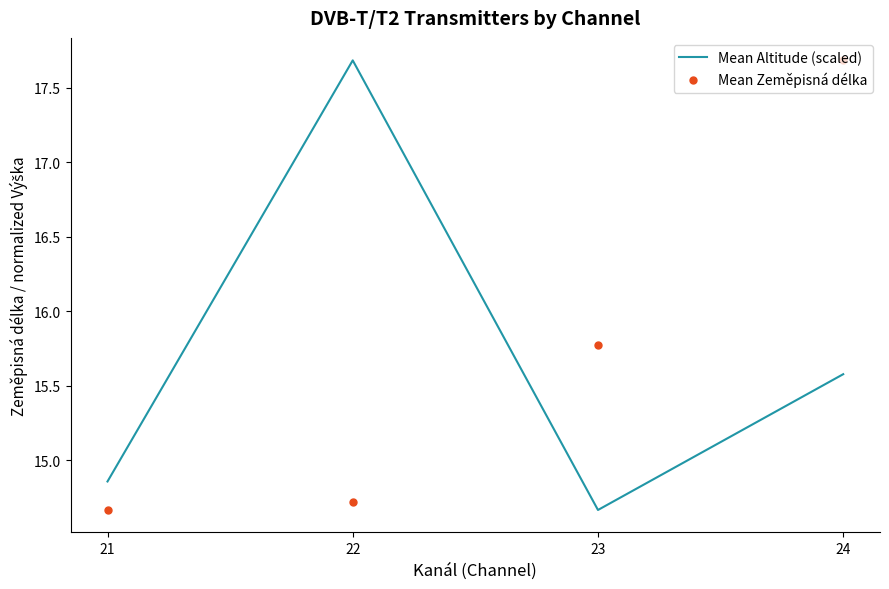

True or false: Mean Zeměpisná délka and Mean Altitude (scaled) cross at least once.

True